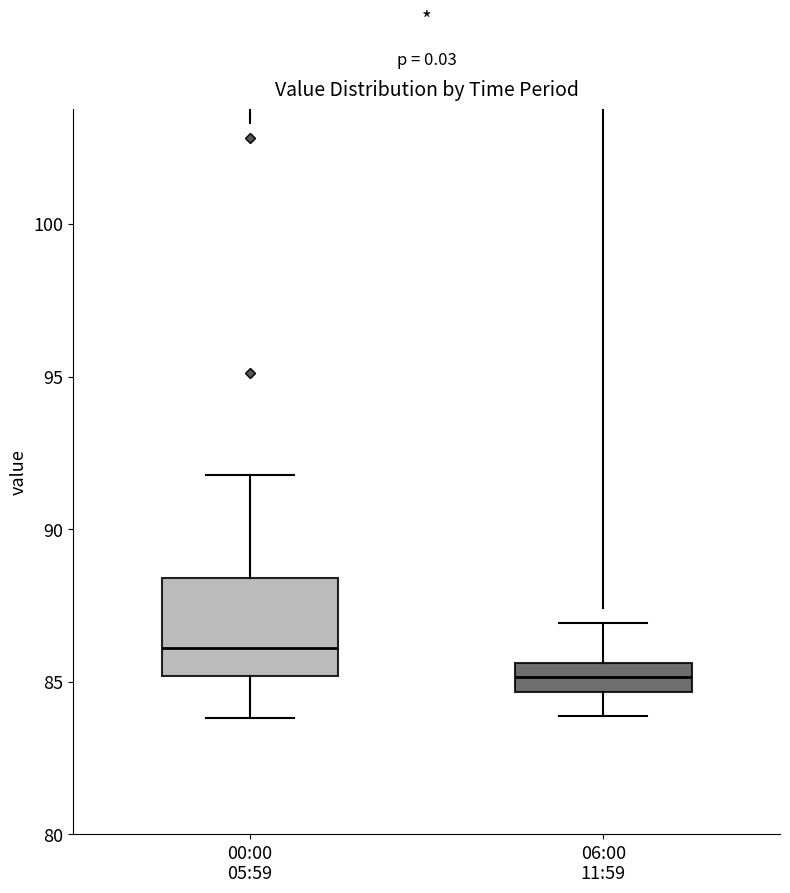

Which box's median line is the highest?

00:00 05:59